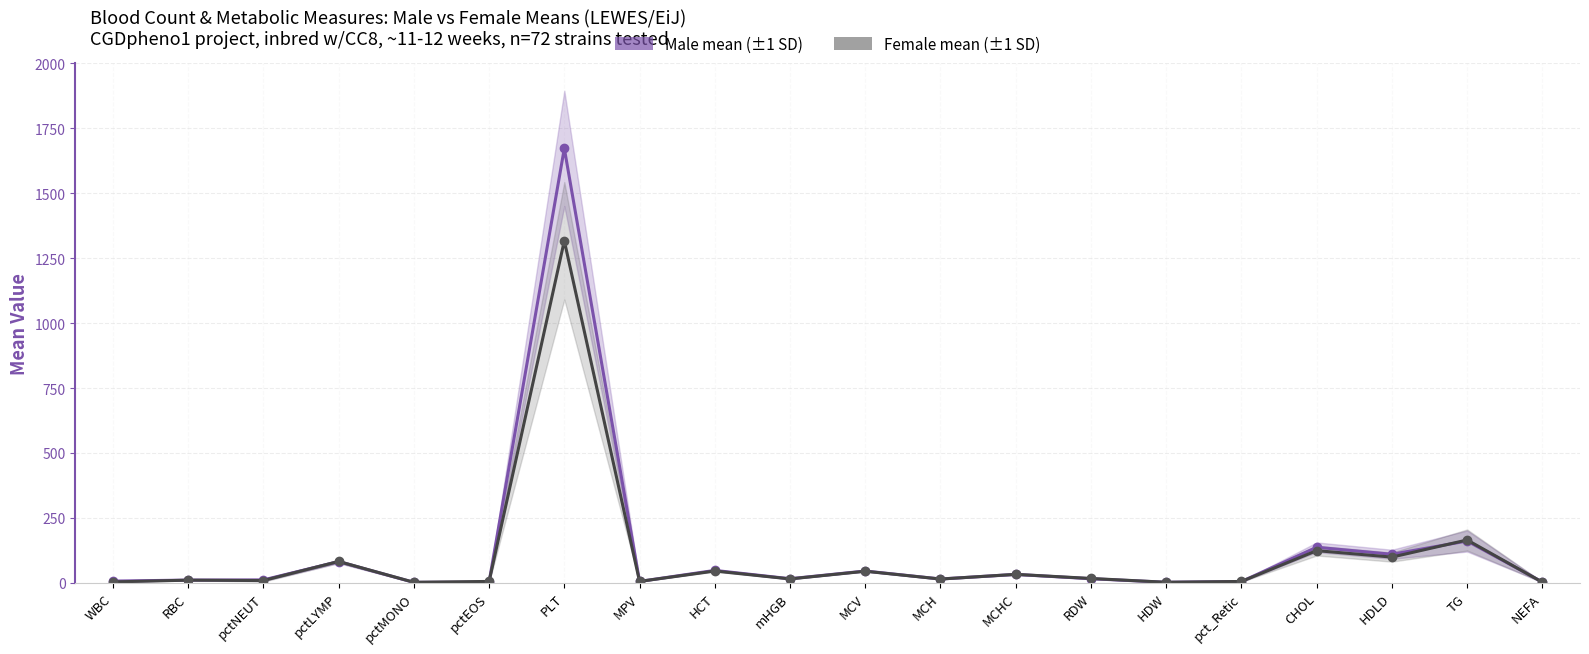

What is the minimum value for Female mean?

2.1